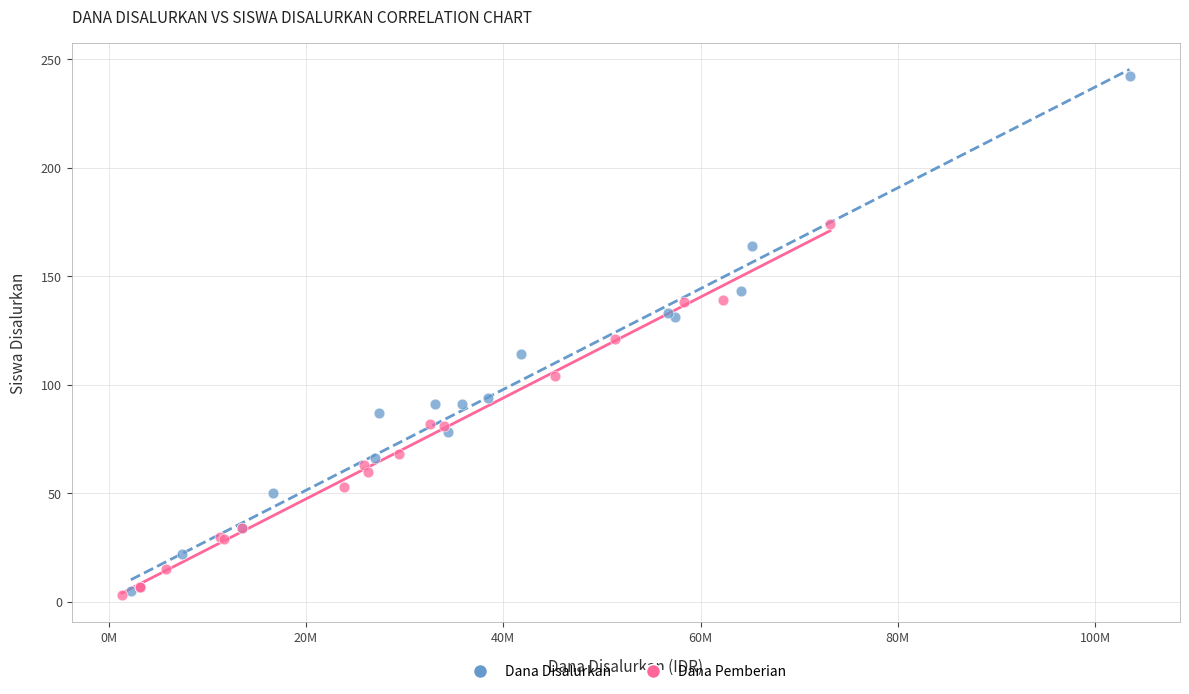

Which series has the widest spread of Y values?

Dana Disalurkan